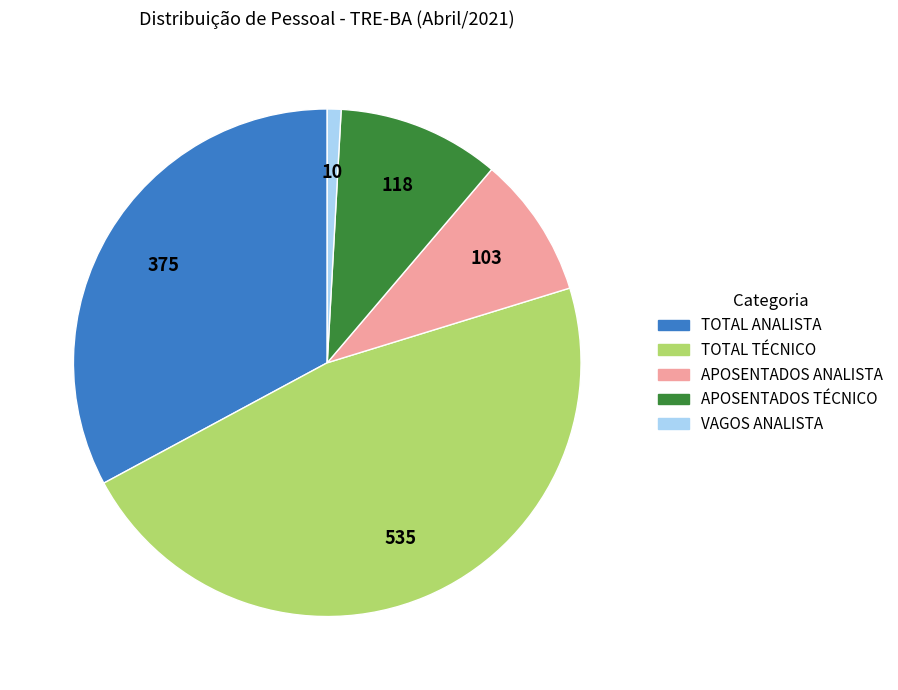

Is there a majority slice in this chart?

No